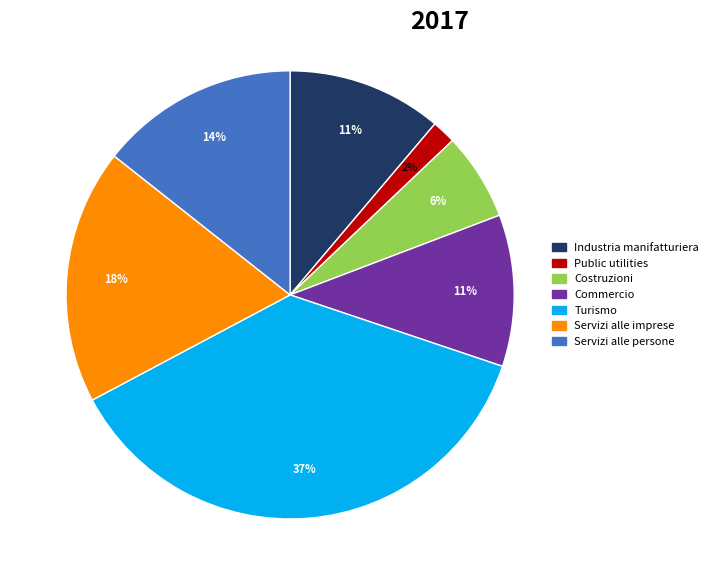

Combined, do Costruzioni and Commercio account for over 50%?

No